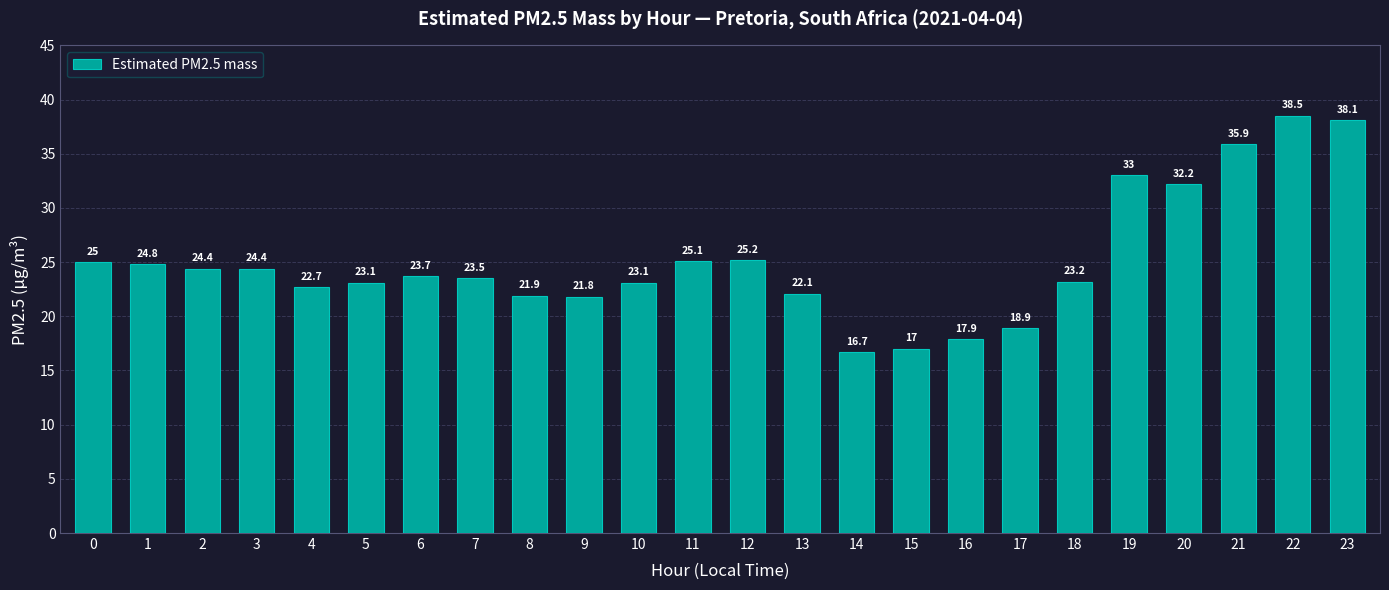

Reading left to right, transcribe all the data shown in this chart.

0=25.0	1=24.8	2=24.4	3=24.4	4=22.7	5=23.1	6=23.7	7=23.5	8=21.9	9=21.8	10=23.1	11=25.1	12=25.2	13=22.1	14=16.7	15=17.0	16=17.9	17=18.9	18=23.2	19=33.0	20=32.2	21=35.9	22=38.5	23=38.1